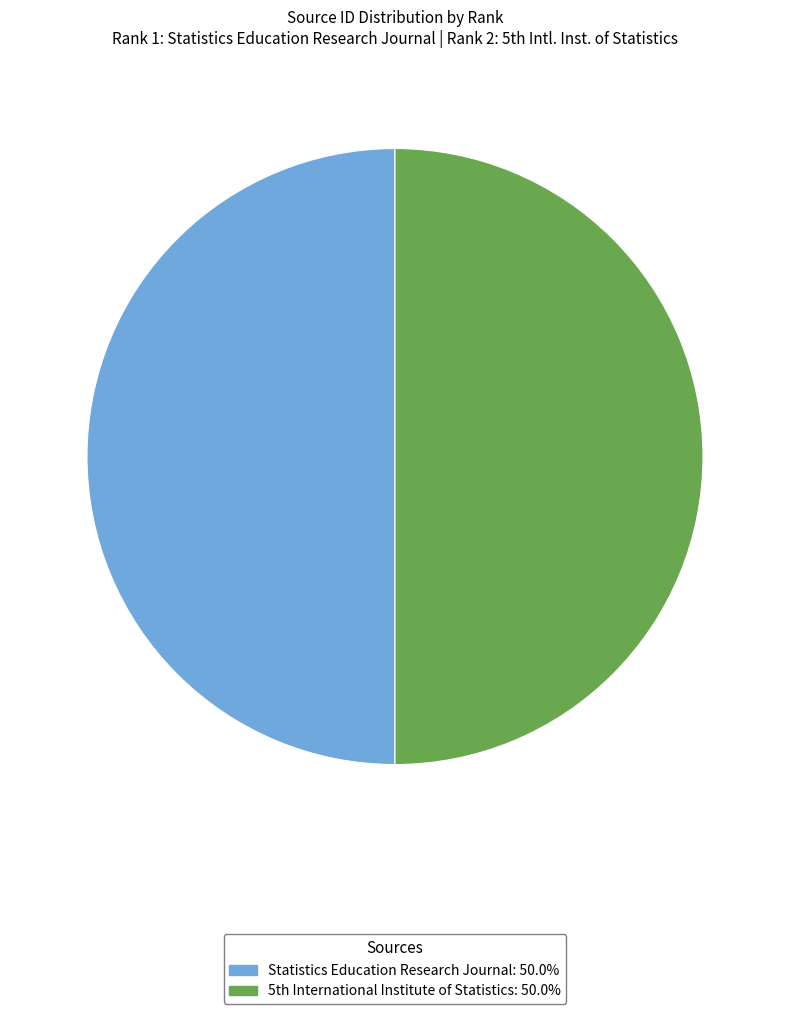

What portion of the pie excludes Statistics Education Research Journal?

50.0%